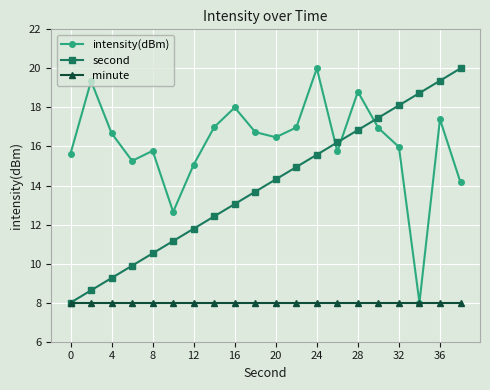

What is the value of the second point at the 2nd from the left?

8.6